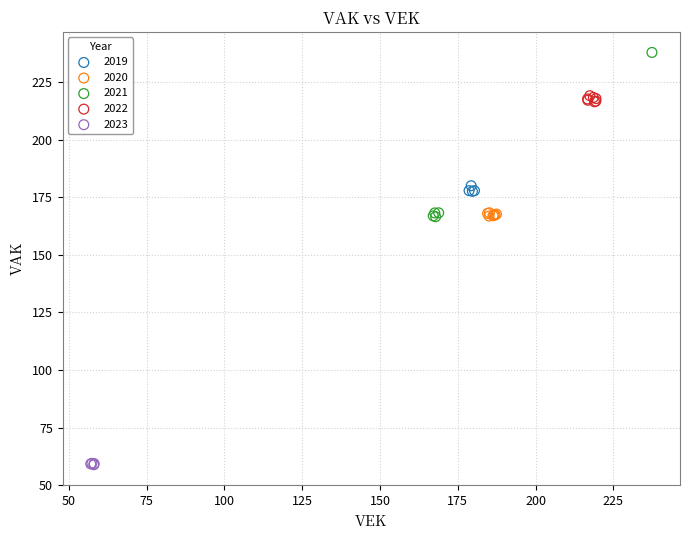

Which series reaches the maximum Y coordinate?

2021